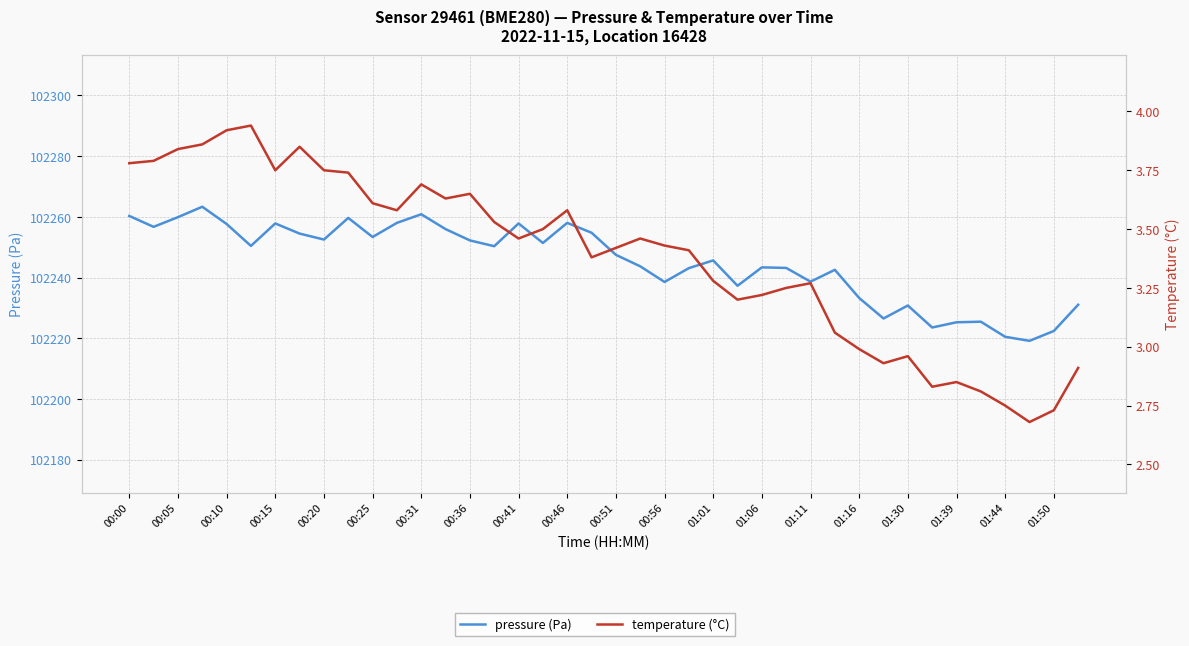

What is the minimum value for temperature (°C)?

2.7